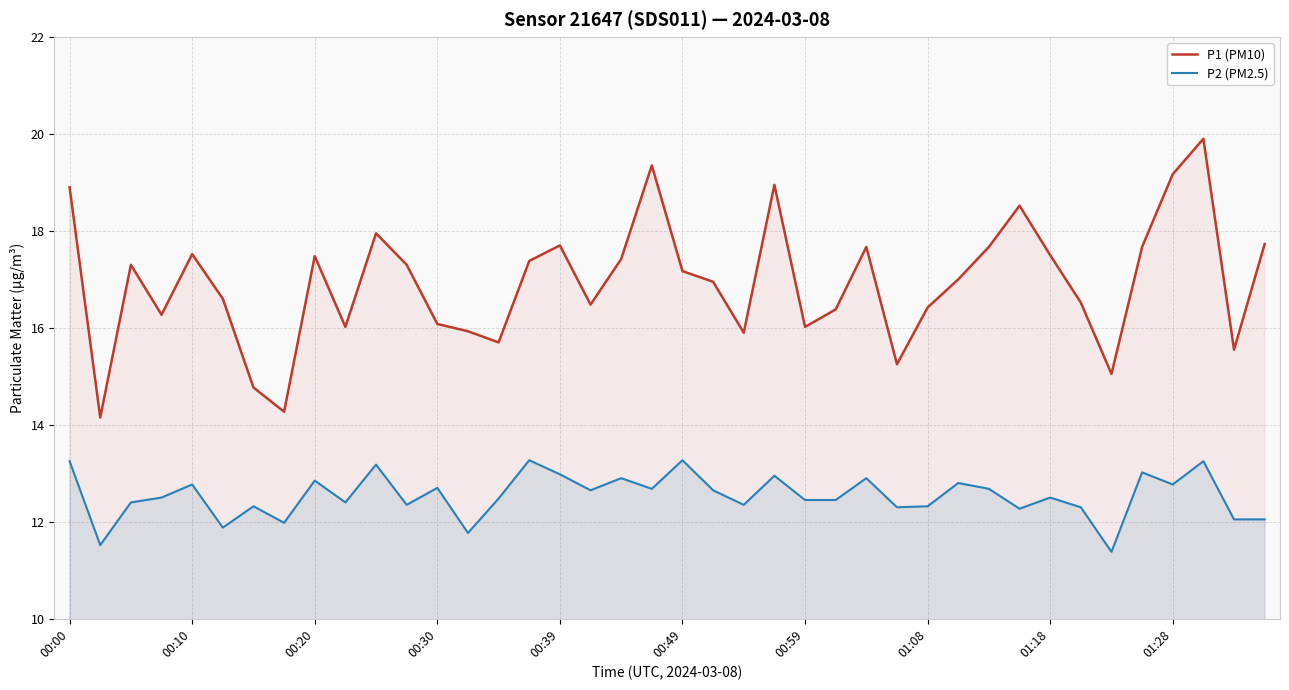

The P1 (PM10) series shows 9.8 at 38. True or false?

False